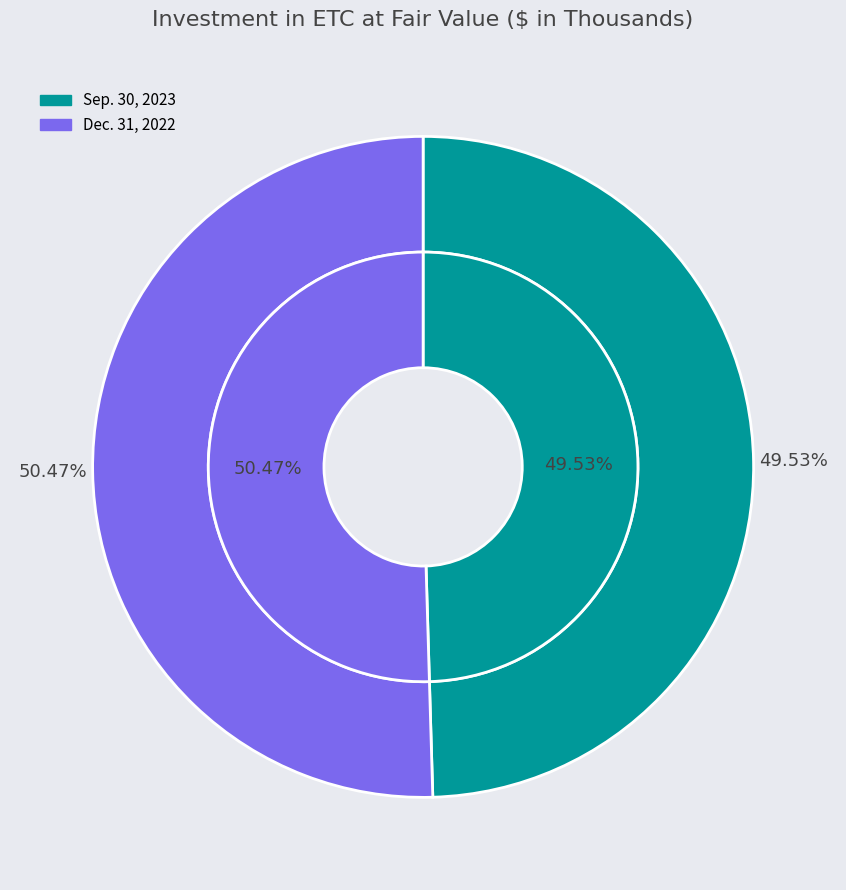

Is the sum of Dec. 31, 2022 and Sep. 30, 2023 greater than half?

Yes